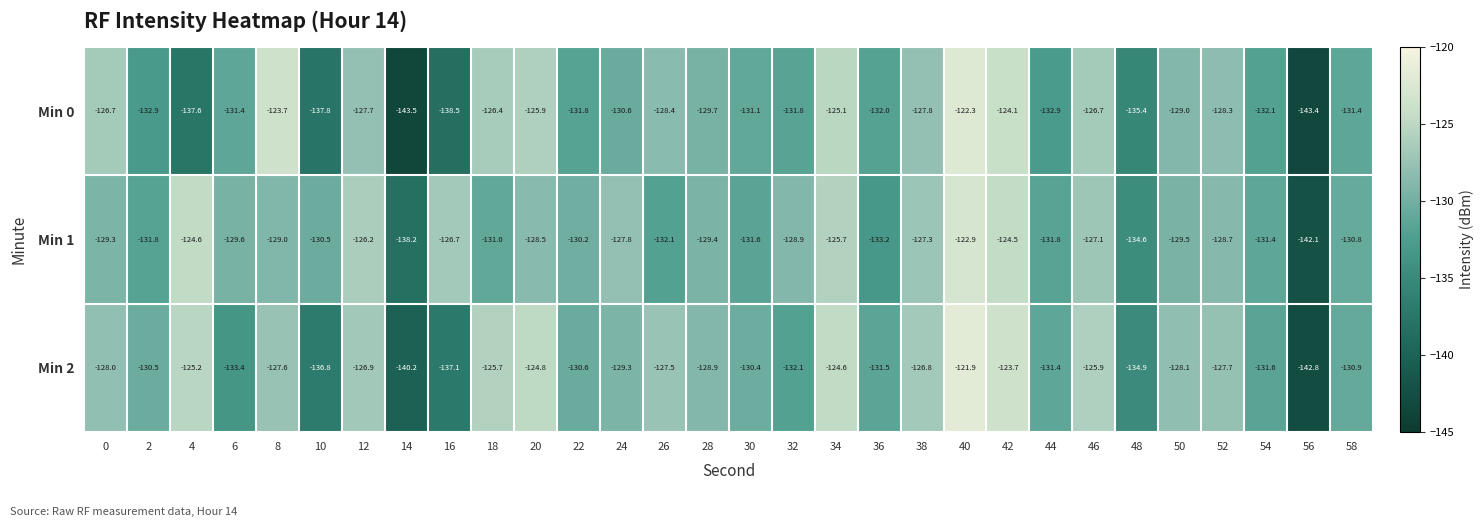

At which category is the sum across all series the highest?

40